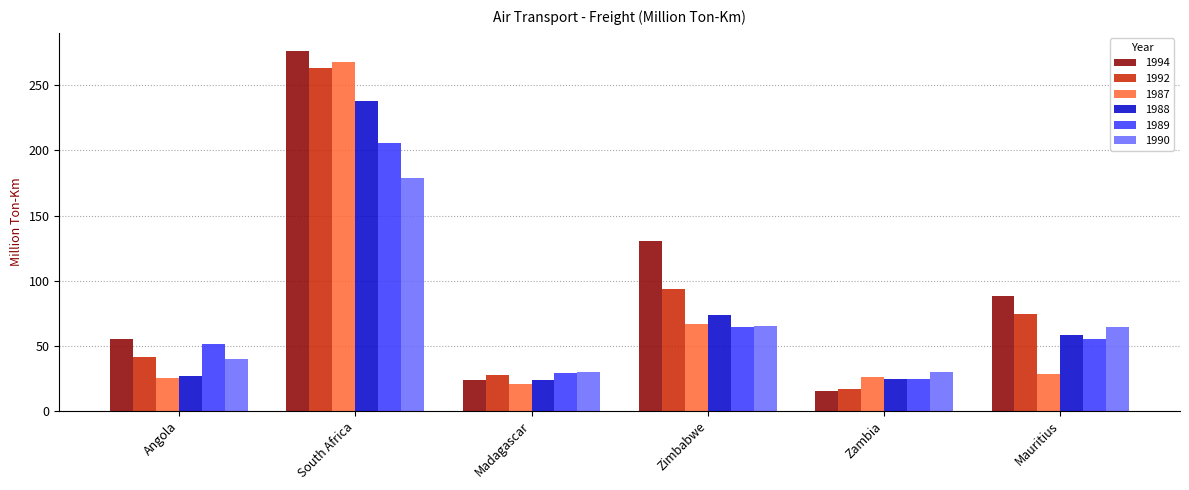

Rank the series by their maximum value, from lowest to highest.

1990, 1989, 1988, 1992, 1987, 1994